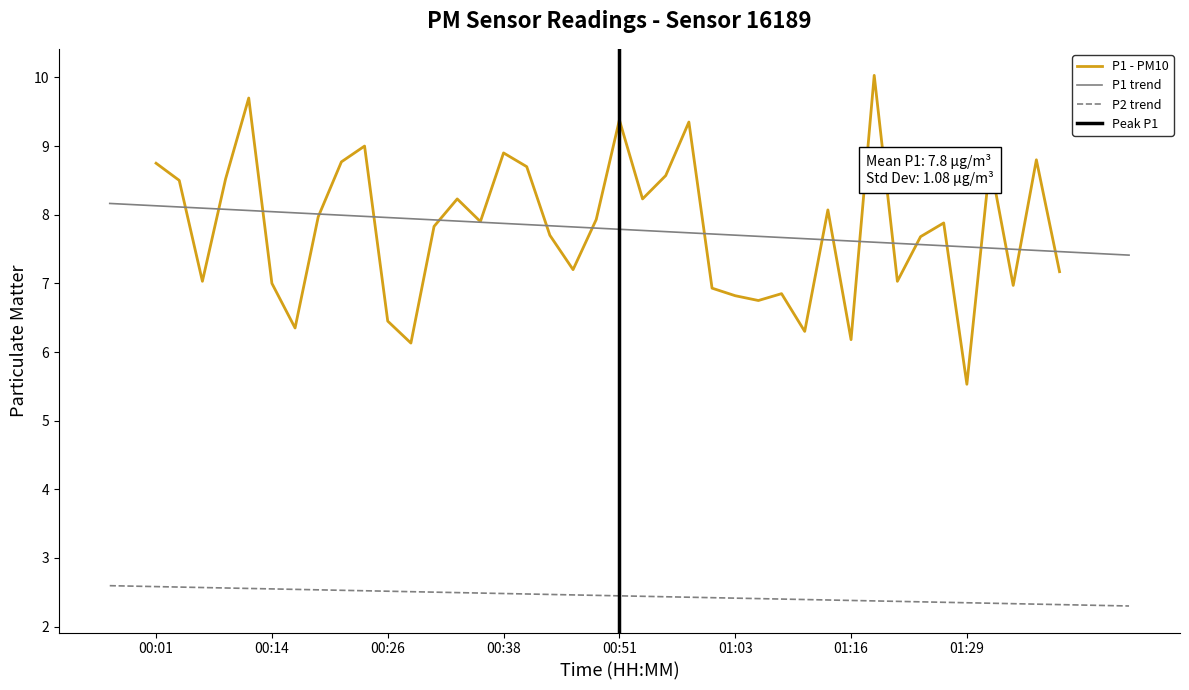

True or false: there are more than 1 points higher than both neighbors.

True